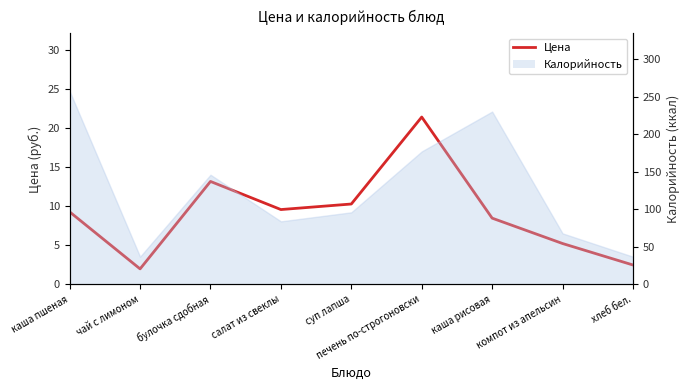

What is the difference between the maximum and minimum values?

19.4